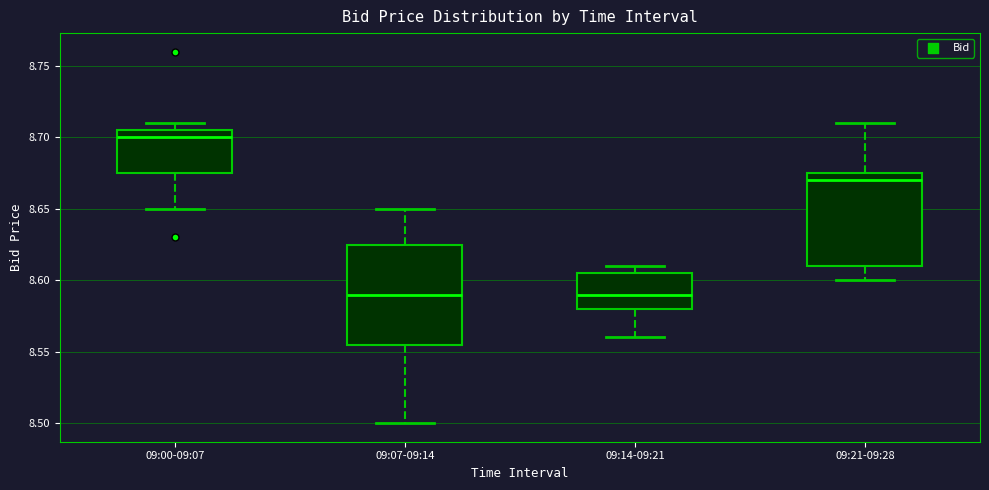

Where does the lower whisker of the box for 09:07-09:14 end on the y-axis? The values are not printed on the chart, so give them approximately, as read against the axis.

8.500